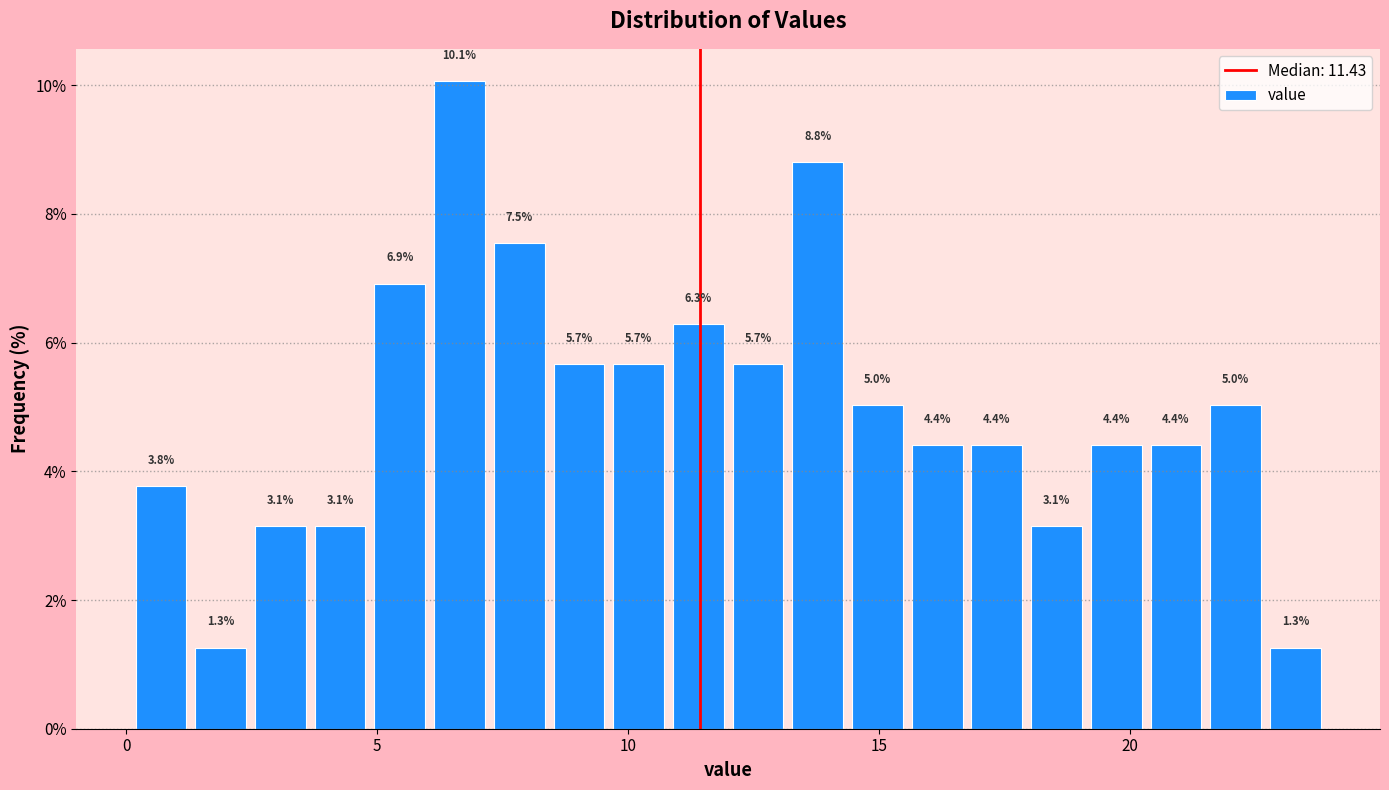

Around what value on the x-axis is the tallest bar? Give the approximate position of its centre, as read against the axis.

6.5